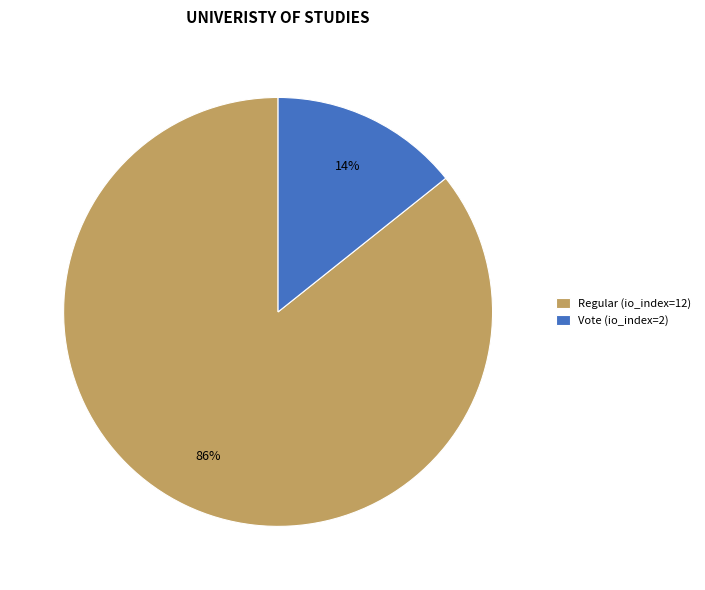

Is the sum of Regular (io_index=12) and Vote (io_index=2) greater than half?

Yes